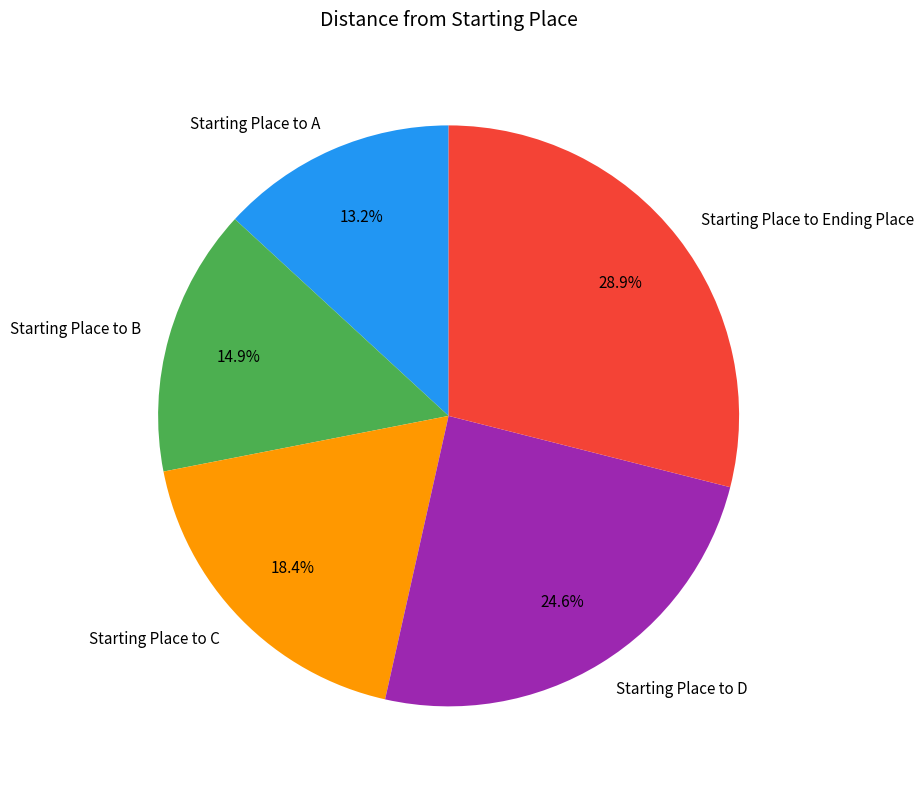

Is it true that Starting Place to D is 25% of the pie?

True